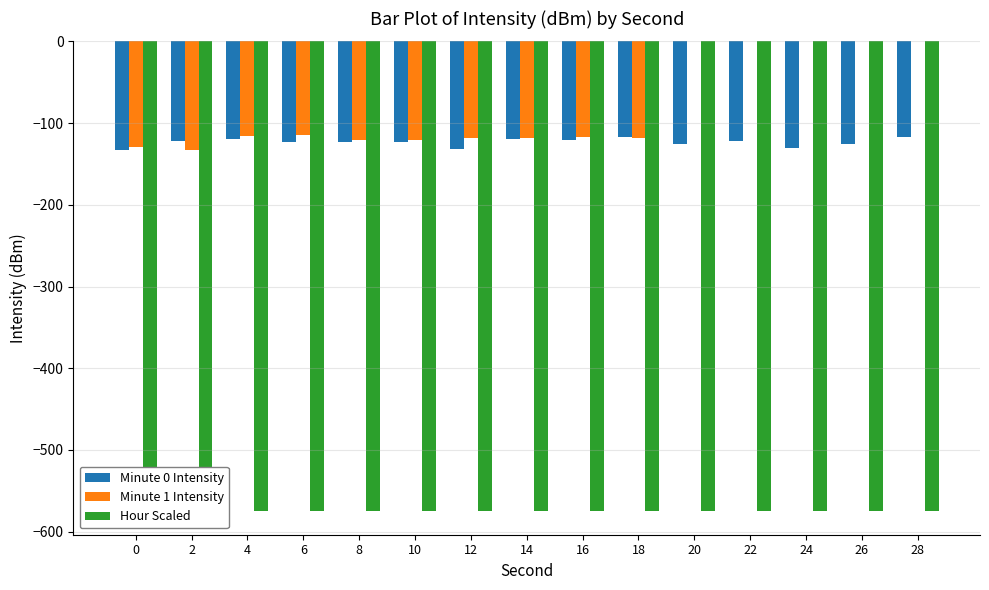

Does the chart contain stacked bars?

No